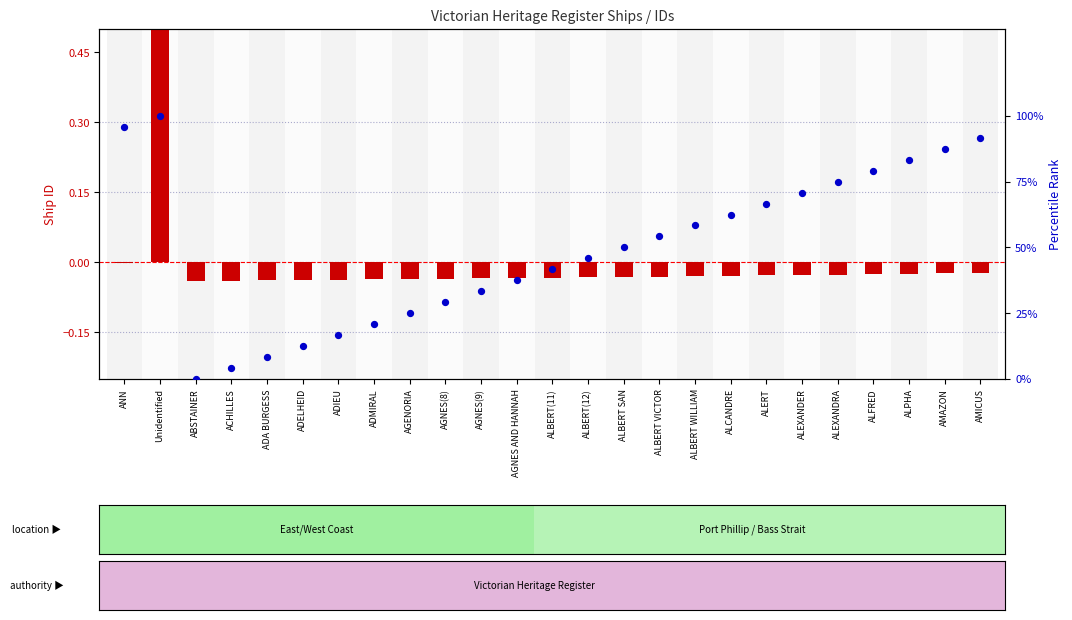

What are all the series names shown in the legend?

transformed count, percentile rank within the sample